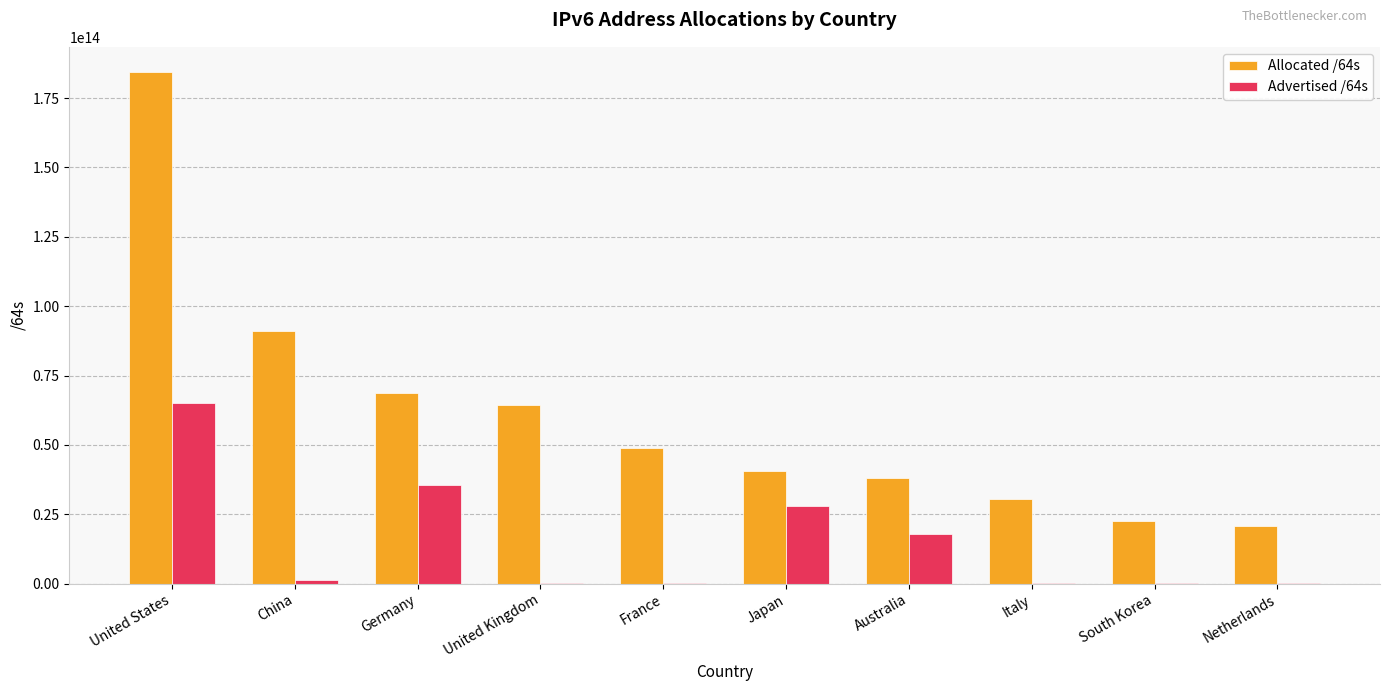

At which label does Advertised /64s reach its peak?

United States